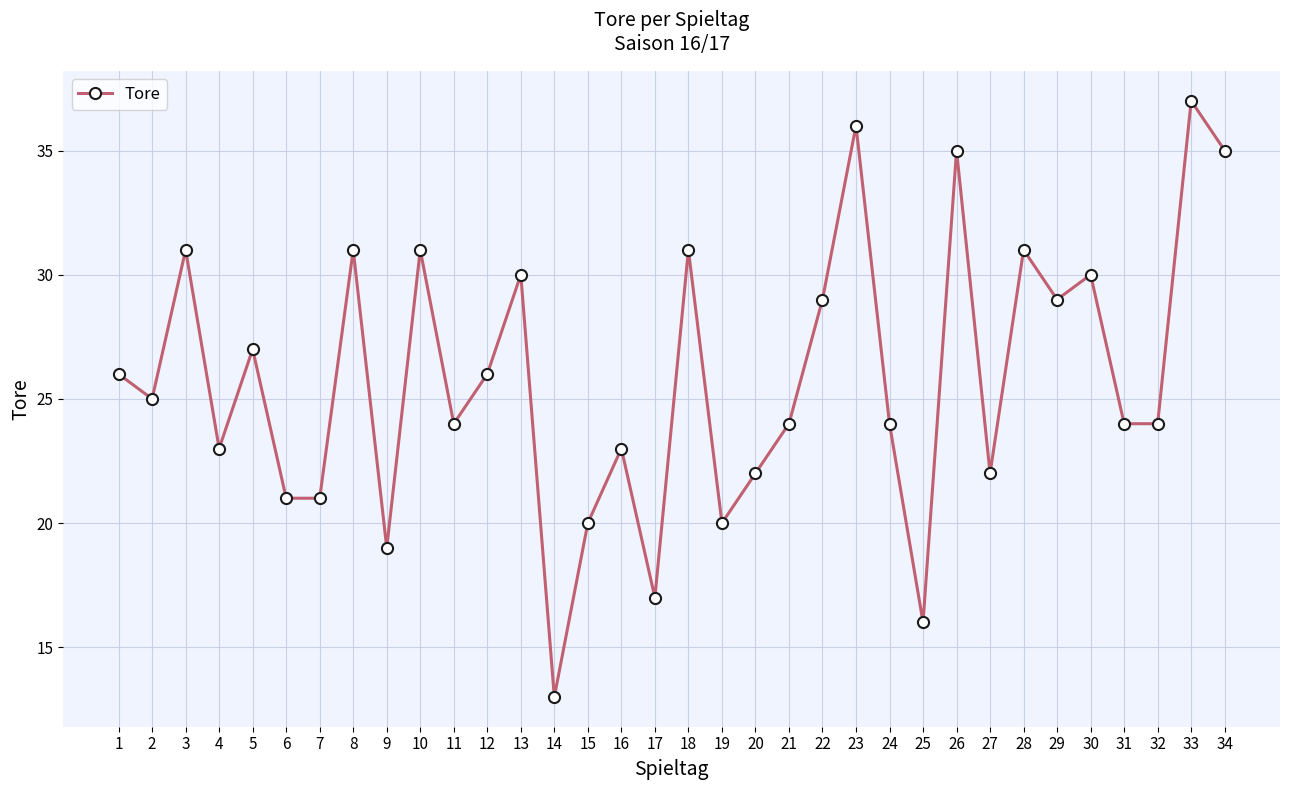

The value at 28 is 7. True or false?

False